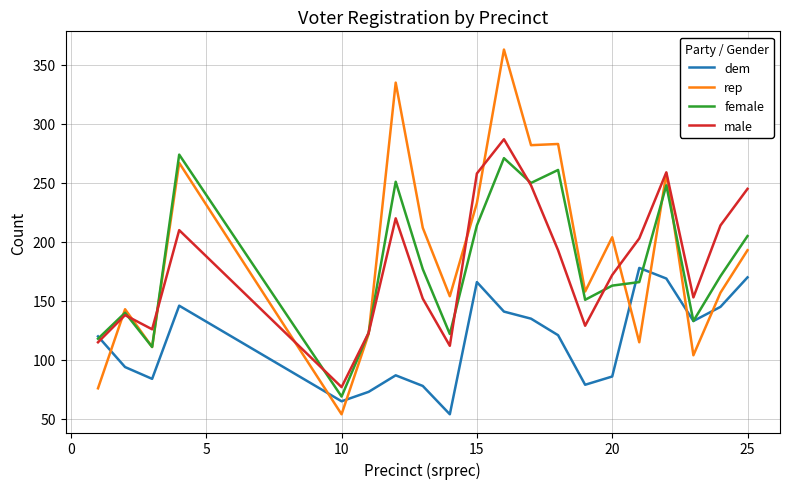

How many times do rep and dem cross each other?

7